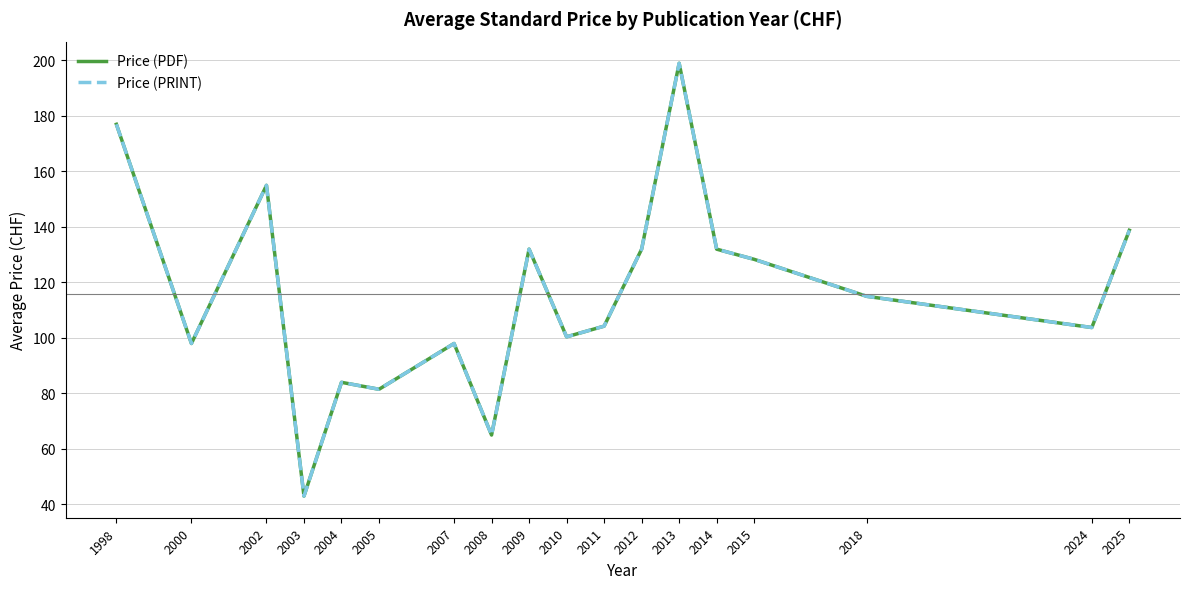

What is the sum of the Price (PDF) values at 2005 and 2008?

146.5